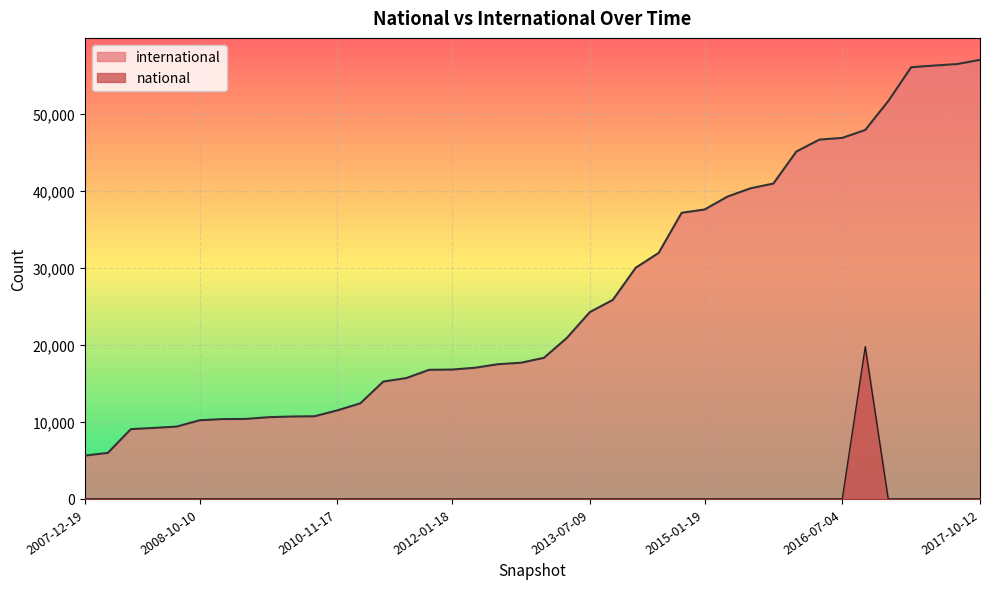

What position from the left is 2017-04-12?

38